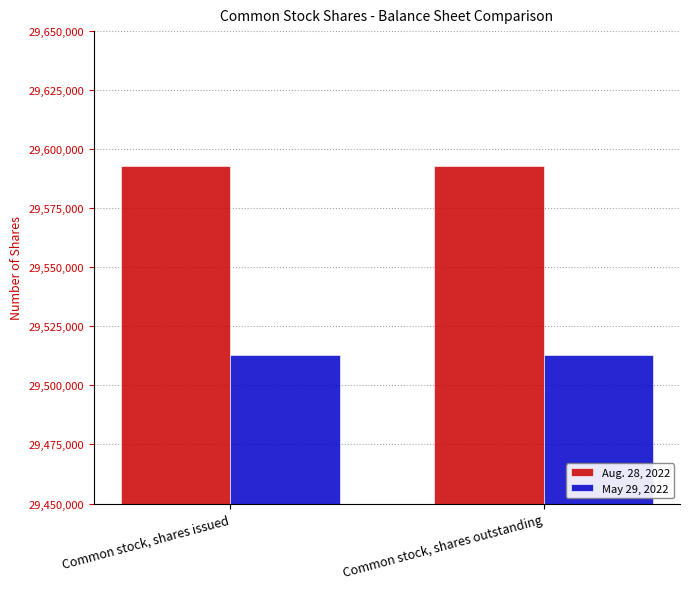

How many bars are there in total?

4